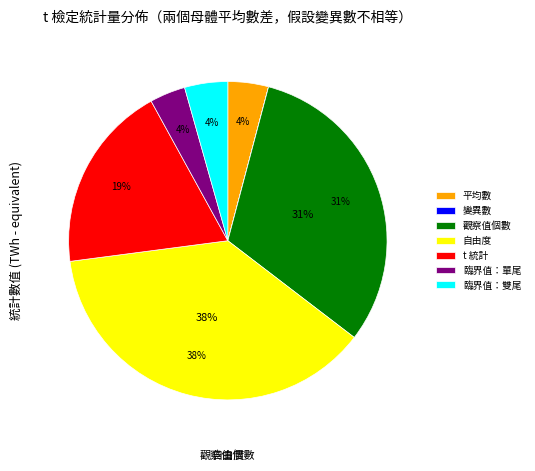

What is the change in value from 觀察值個數 to 臨界值：單尾?

-13.3